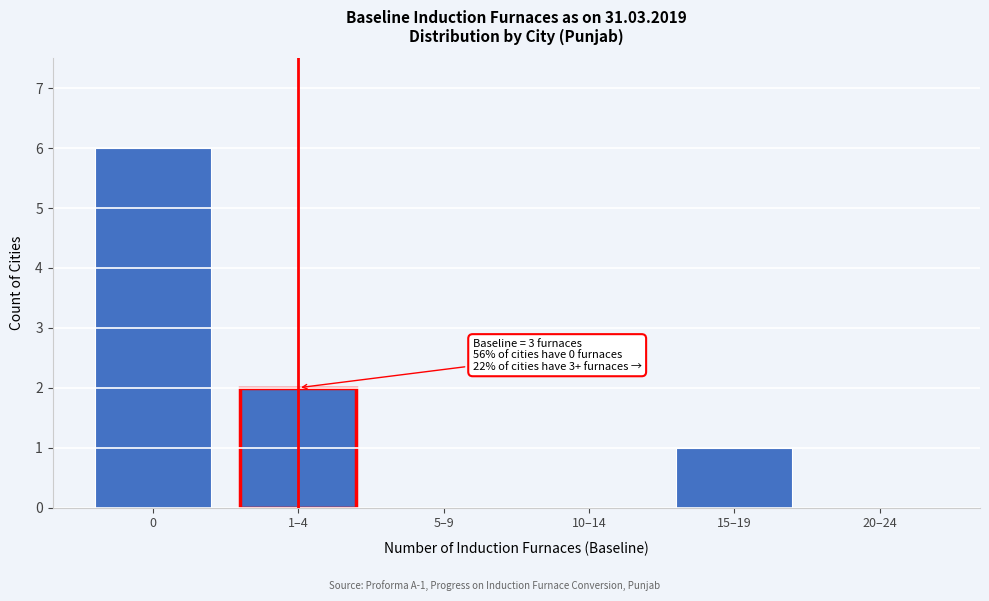

Reading right to left, what are all the values shown in this chart?

20–24=0	15–19=1	10–14=0	5–9=0	1–4=2	0=6